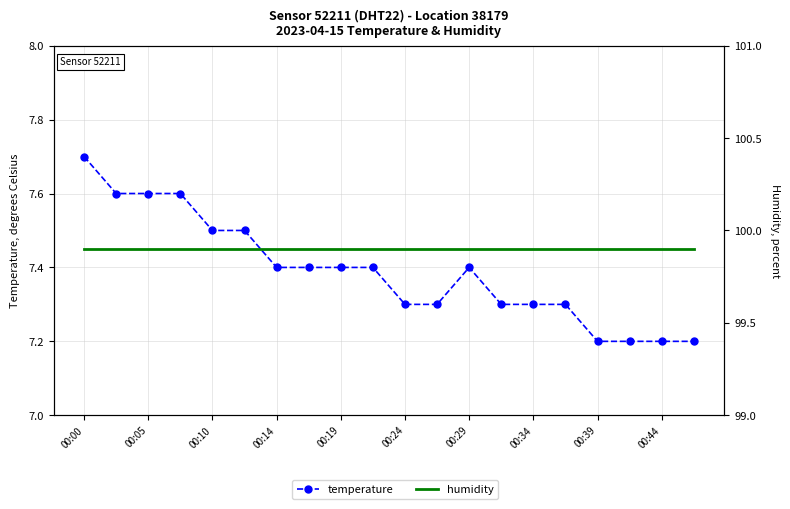

True or false: temperature has more than 2 points higher than both neighbors.

False